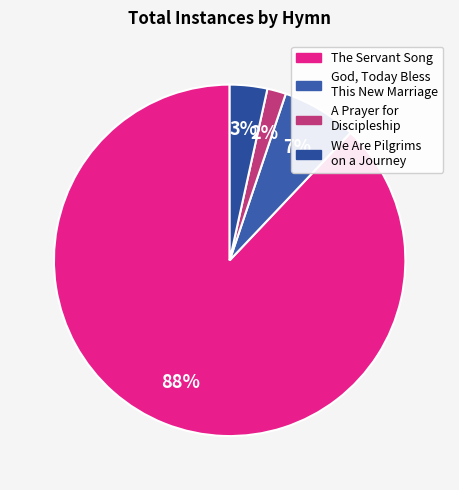

Rank the categories by value from highest to lowest.

The Servant Song, God, Today Bless This New Marriage, We Are Pilgrims on a Journey, A Prayer for Discipleship